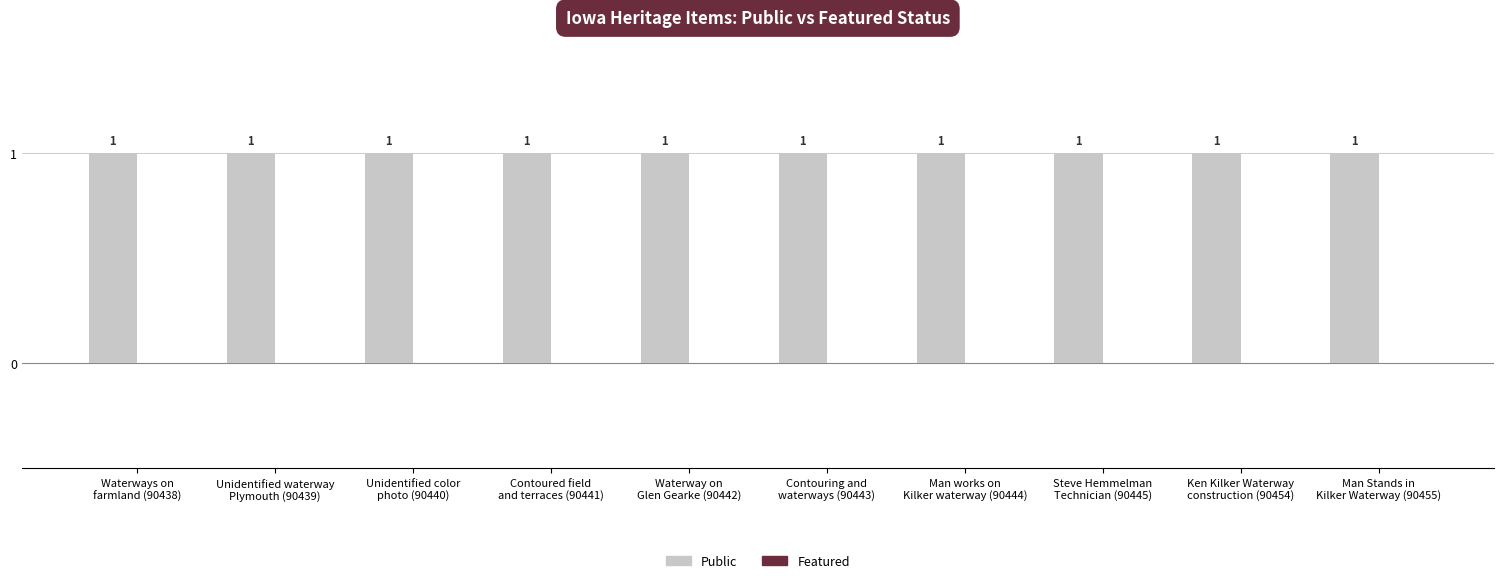

How many groups of bars are there?

10